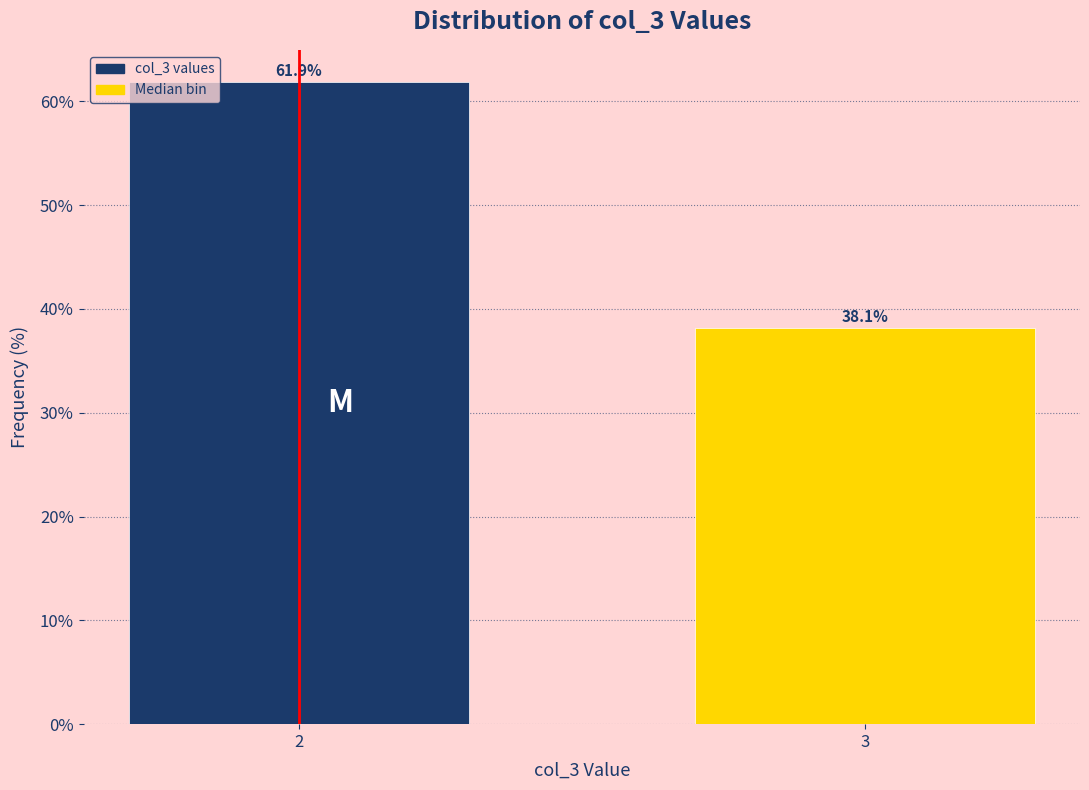

Reading right to left, list all the values displayed in this chart.

3=38.1	2=61.9